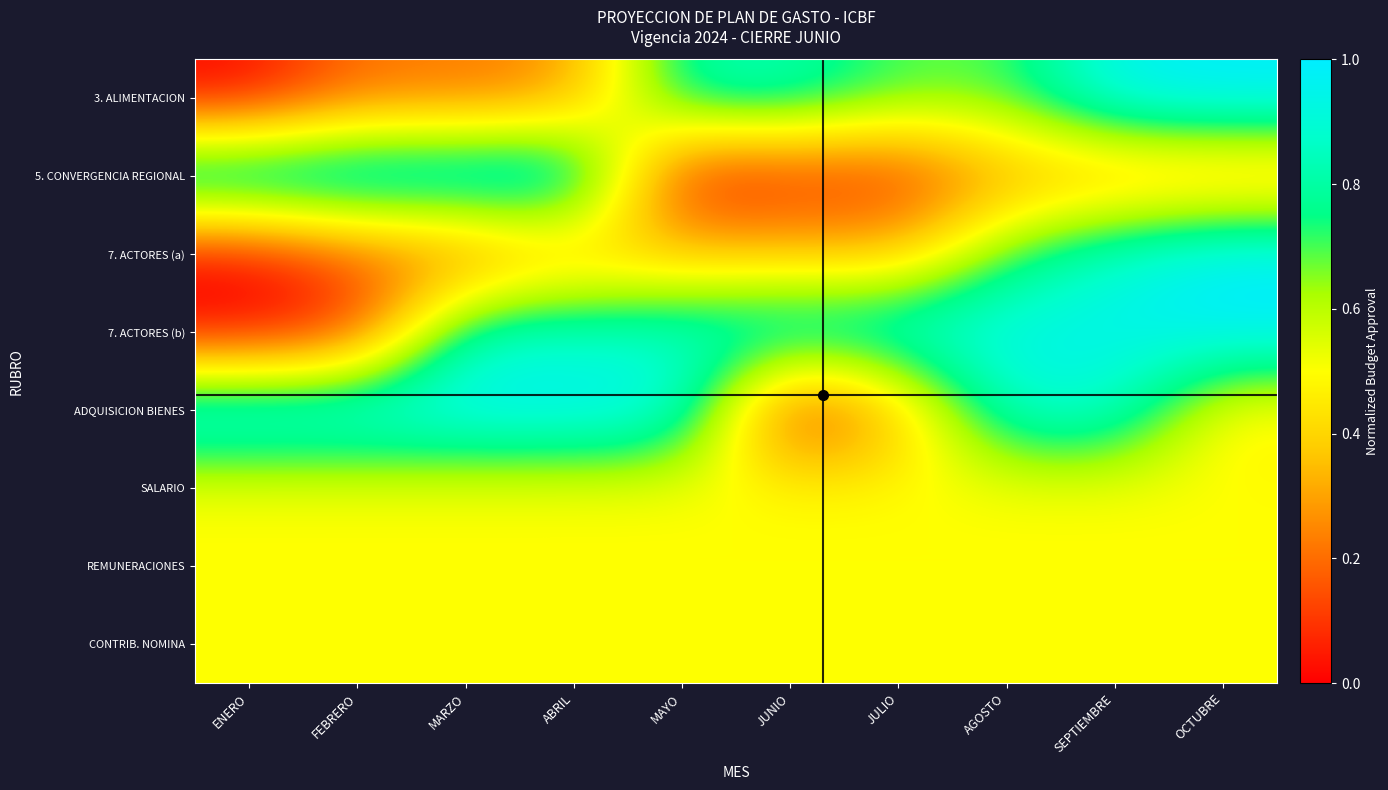

Reading right to left, transcribe all the data shown in this chart.

3. ALIMENTACION: OCTUBRE=1.0	SEPTIEMBRE=1.0	AGOSTO=0.7	JULIO=0.7	JUNIO=0.8	MAYO=0.8	ABRIL=0.3	MARZO=0.2	FEBRERO=0.2	ENERO=0.0
5. CONVERGENCIA REGIONAL: OCTUBRE=0.3	SEPTIEMBRE=0.3	AGOSTO=0.3	JULIO=0.1	JUNIO=0.1	MAYO=0.0	ABRIL=1.0	MARZO=1.0	FEBRERO=1.0	ENERO=1.0
7. ACTORES (a): OCTUBRE=1.0	SEPTIEMBRE=0.9	AGOSTO=0.7	JULIO=0.3	JUNIO=0.4	MAYO=0.4	ABRIL=0.3	MARZO=0.2	FEBRERO=0.2	ENERO=0.0
7. ACTORES (b): OCTUBRE=1.0	SEPTIEMBRE=1.0	AGOSTO=1.0	JULIO=0.9	JUNIO=0.9	MAYO=0.9	ABRIL=0.9	MARZO=0.9	FEBRERO=0.1	ENERO=0.0
ADQUISICION BIENES: OCTUBRE=0.5	SEPTIEMBRE=0.9	AGOSTO=0.9	JULIO=0.3	JUNIO=0.0	MAYO=0.9	ABRIL=1.0	MARZO=1.0	FEBRERO=1.0	ENERO=1.0
SALARIO: OCTUBRE=0.5	SEPTIEMBRE=0.5	AGOSTO=0.5	JULIO=0.5	JUNIO=0.5	MAYO=0.5	ABRIL=0.5	MARZO=0.5	FEBRERO=0.5	ENERO=0.5
REMUNERACIONES: OCTUBRE=0.5	SEPTIEMBRE=0.5	AGOSTO=0.5	JULIO=0.5	JUNIO=0.5	MAYO=0.5	ABRIL=0.5	MARZO=0.5	FEBRERO=0.5	ENERO=0.5
CONTRIB. NOMINA: OCTUBRE=0.5	SEPTIEMBRE=0.5	AGOSTO=0.5	JULIO=0.5	JUNIO=0.5	MAYO=0.5	ABRIL=0.5	MARZO=0.5	FEBRERO=0.5	ENERO=0.5